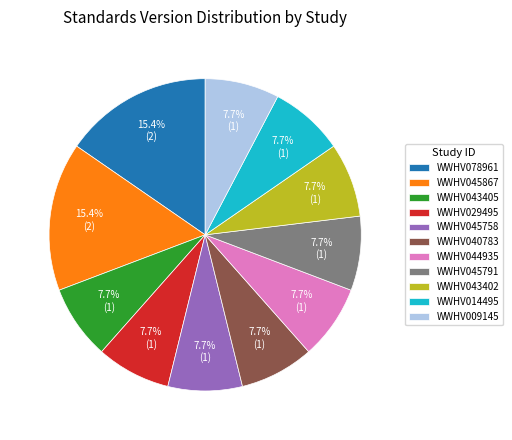

The WWHV044935 slice represents 1% of the pie. True or false?

False